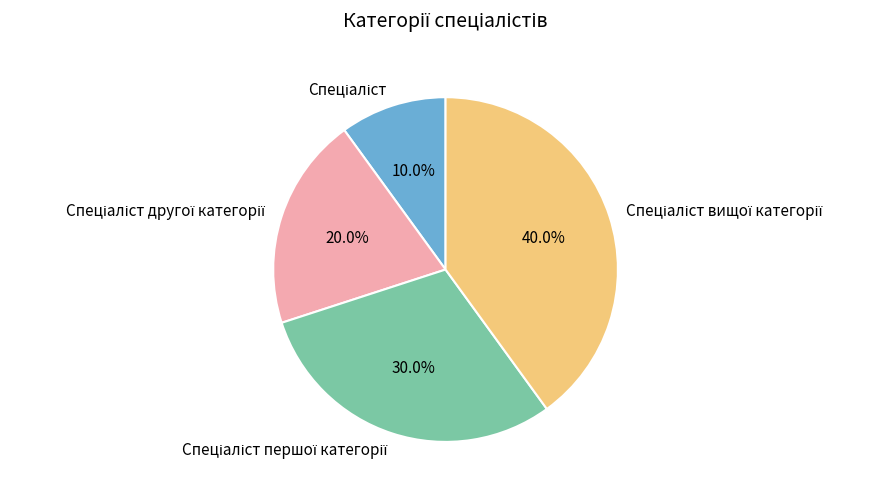

To the nearest percent, what is the average slice percentage?

25%